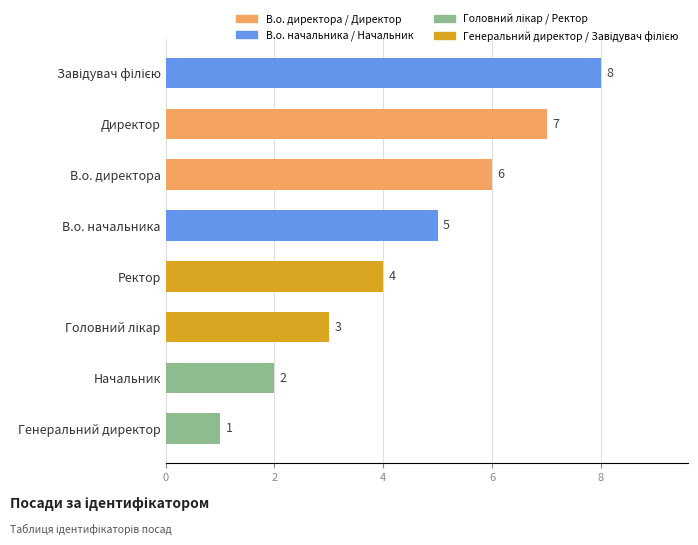

Approximately how many times larger is the value at Начальник compared to В.о. директора?

0.3